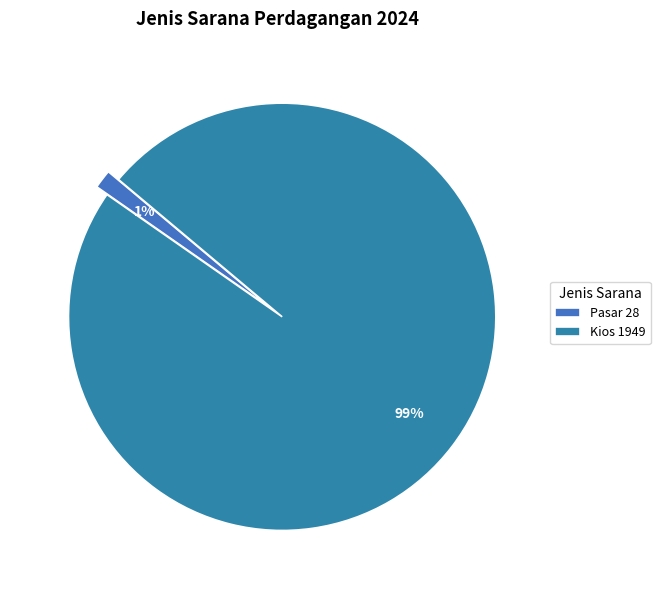

What percentage is the Pasar slice, to the nearest percent?

1%